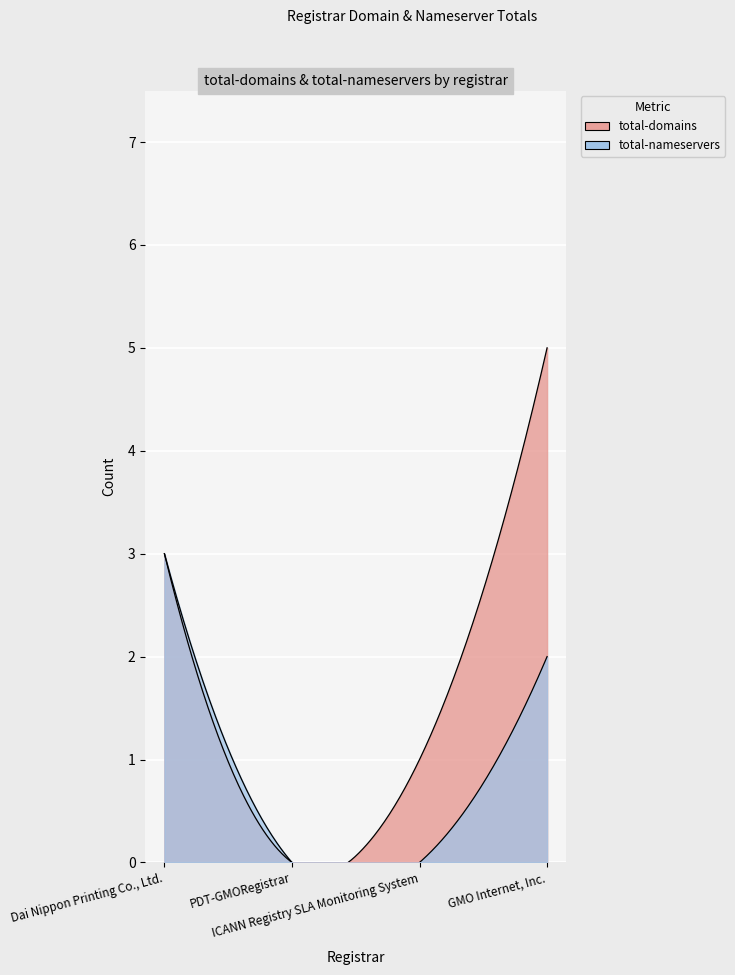

What is the maximum value shown in the chart?

5